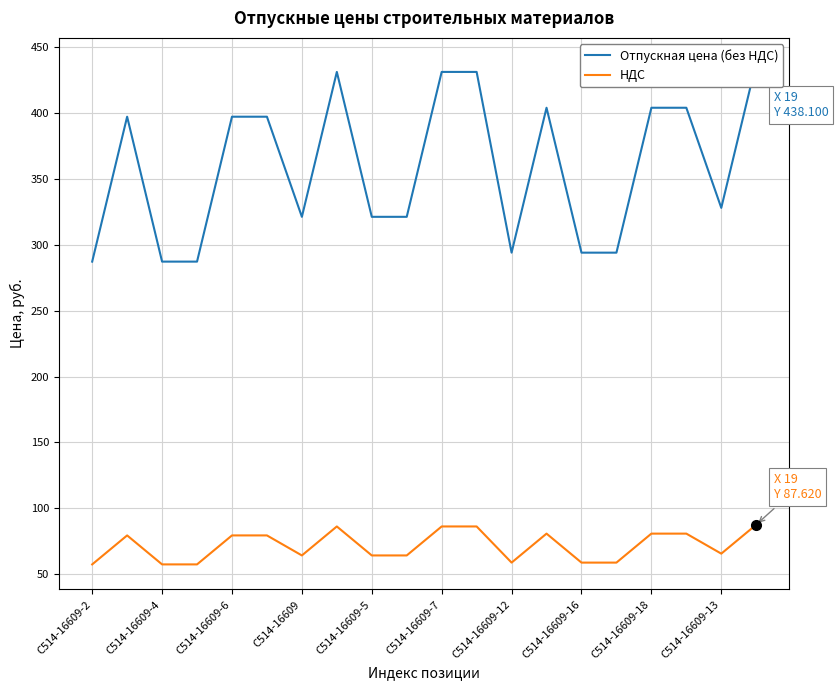

What is the sum of the Отпускная цена (без НДС) values at С514-16609 and 16?

691.4